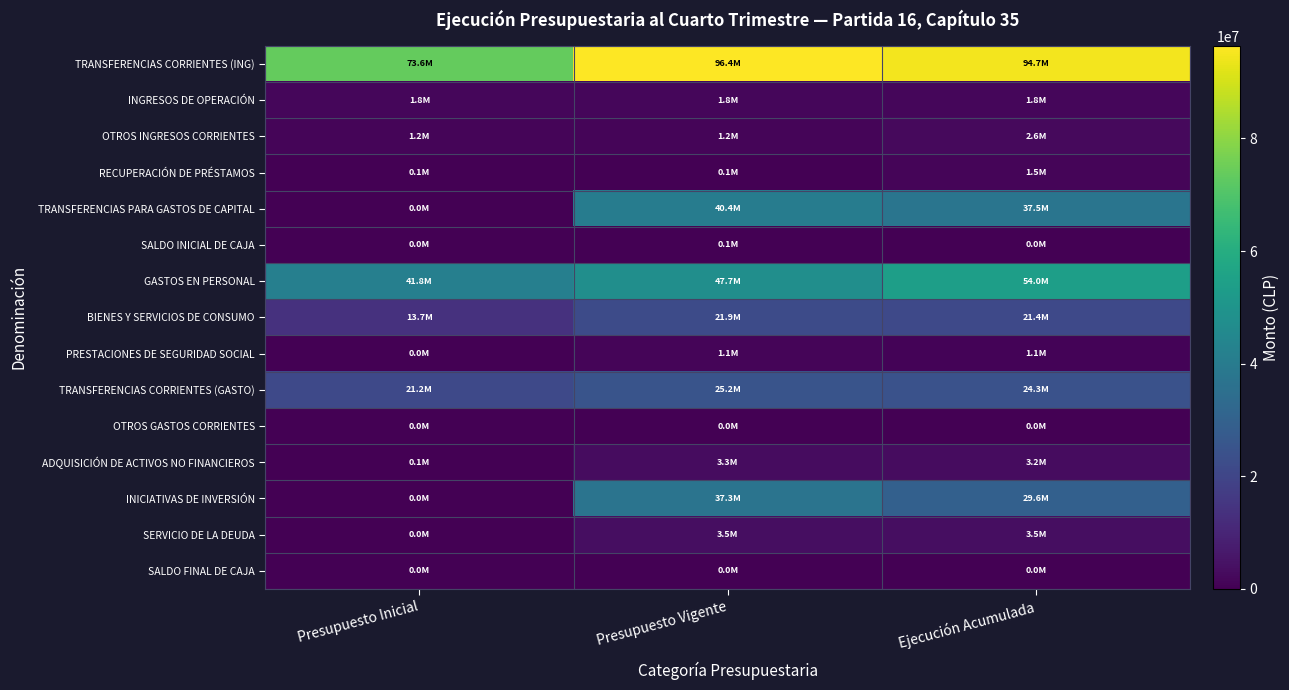

At which category is the sum across all series the highest?

Presupuesto Vigente